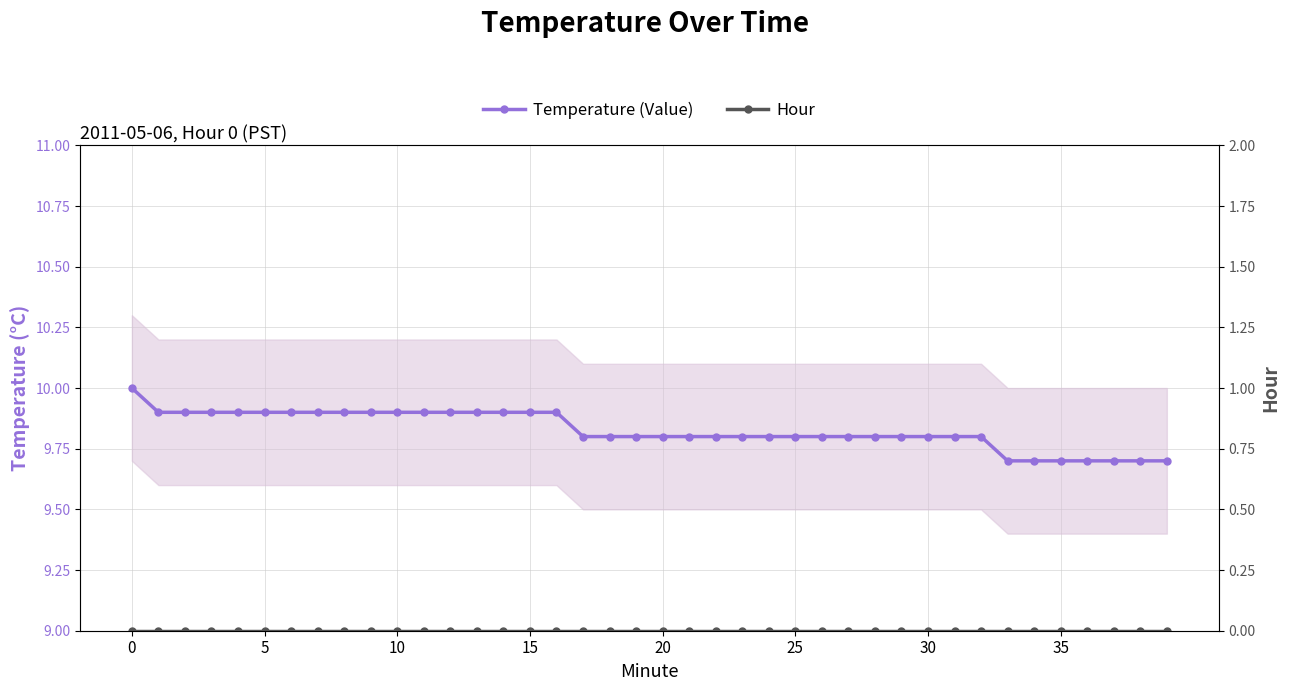

Which series has the largest total across all categories?

Temperature (Value)